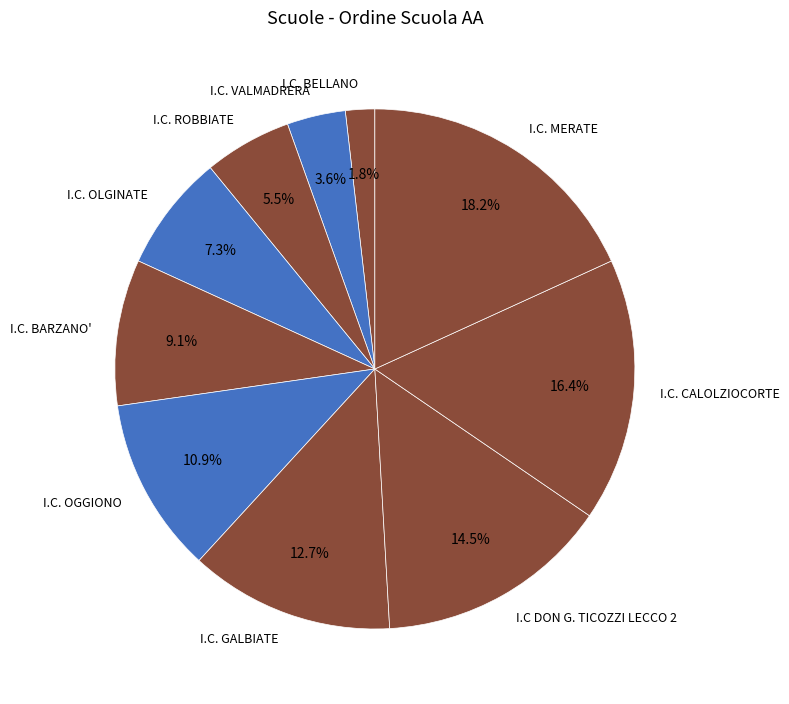

To the nearest percent, what percentage of the pie is I.C. GALBIATE?

13%